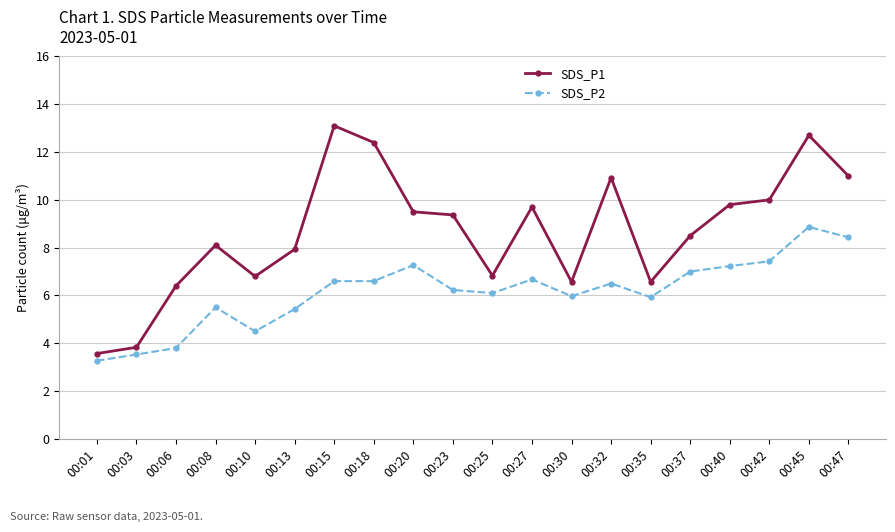

Which category has the lowest value across all series?

00:01